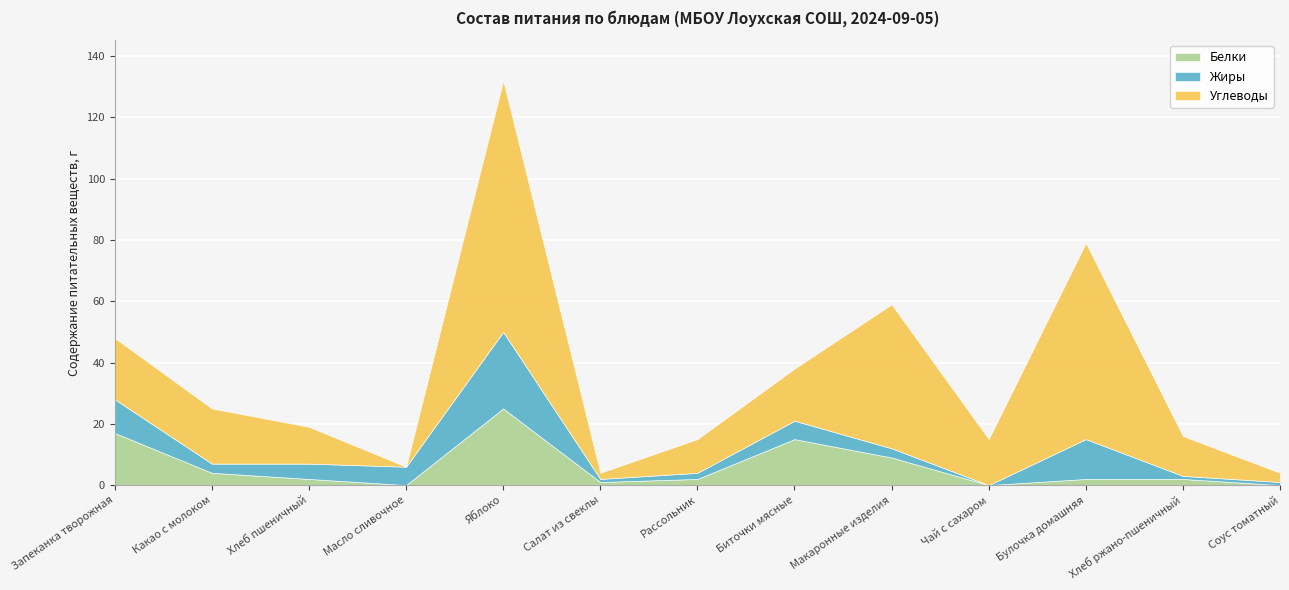

Between Булочка домашняя and Биточки мясные, which is larger?

Биточки мясные